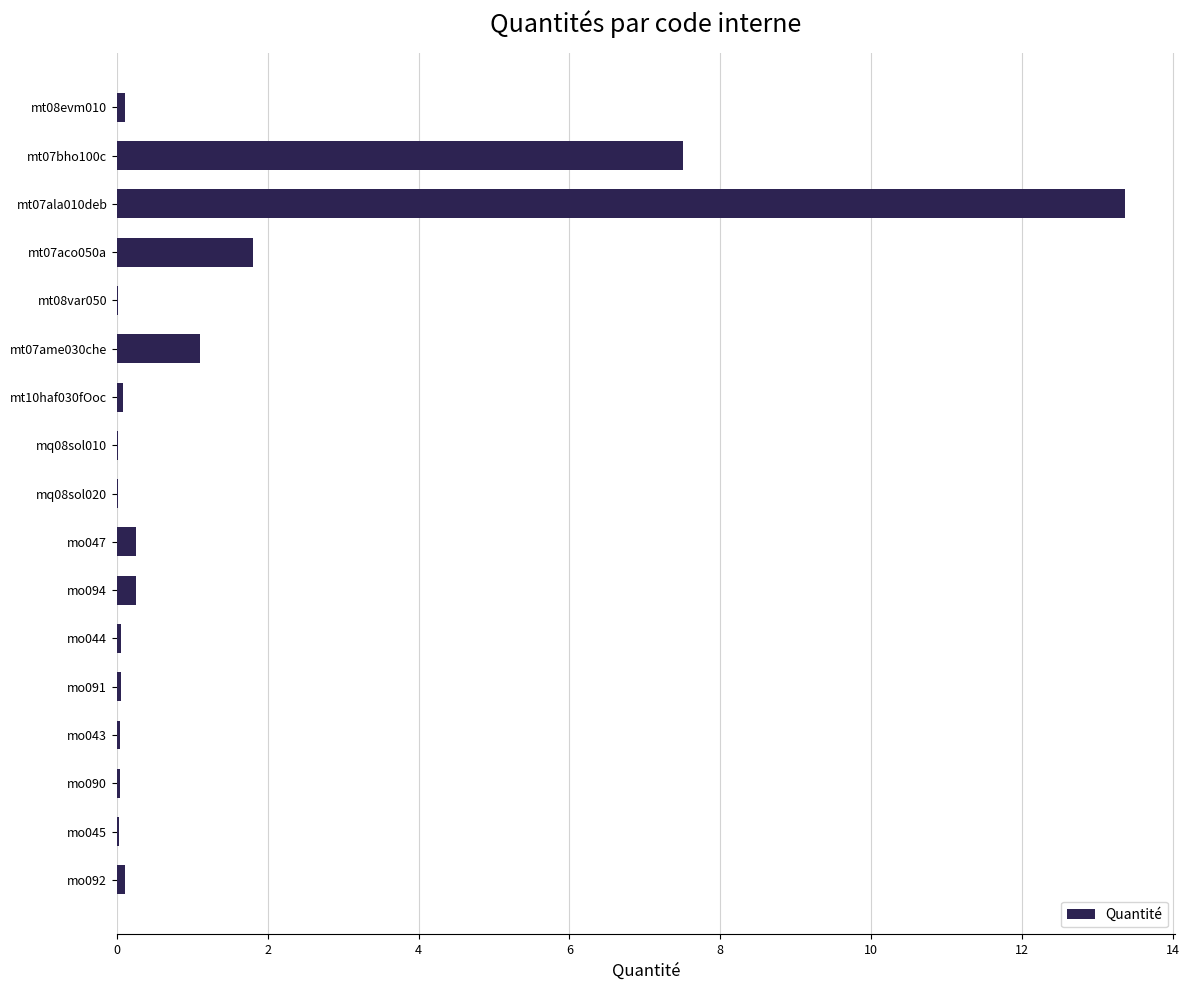

What is the sum of all values?

24.8